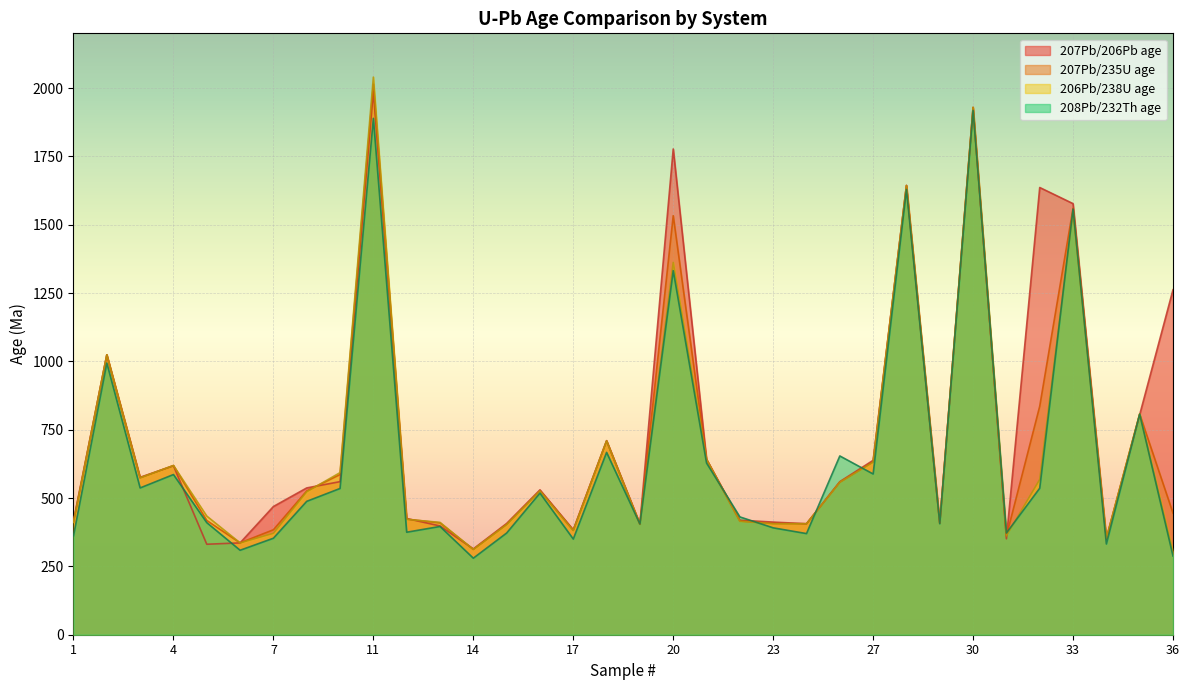

How many lines are shown in the chart?

4